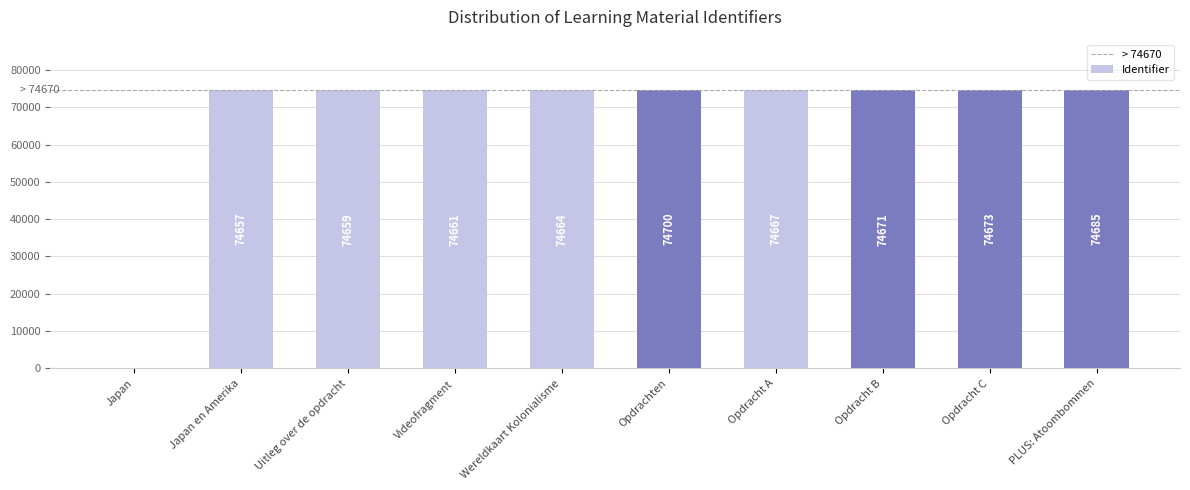

What is the change in value from Japan to Japan en Amerika?

+74657